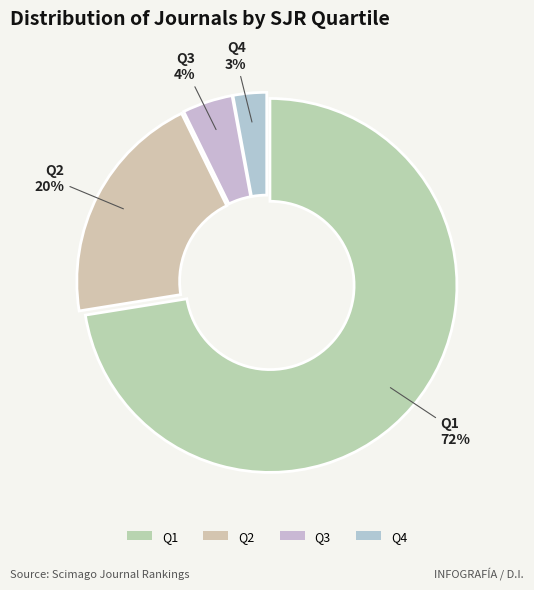

True or false: Q4 accounts for 21% of the total.

False